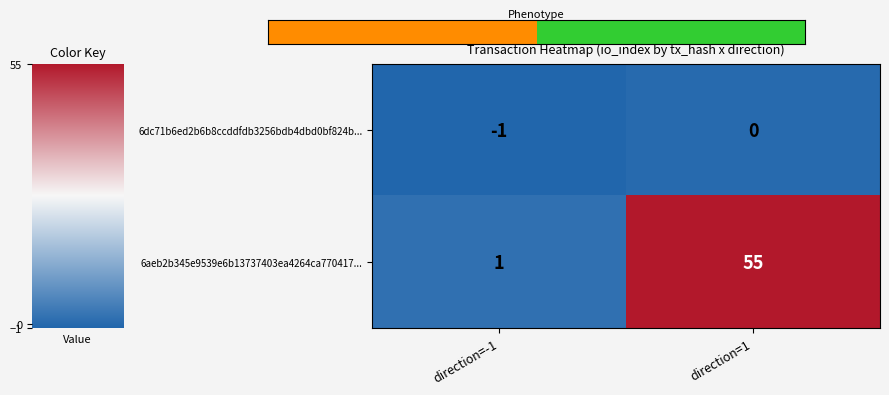

Between direction=-1 and direction=1, which series saw the biggest shift?

6aeb2b345e9539e6b13737403ea4264ca770417...